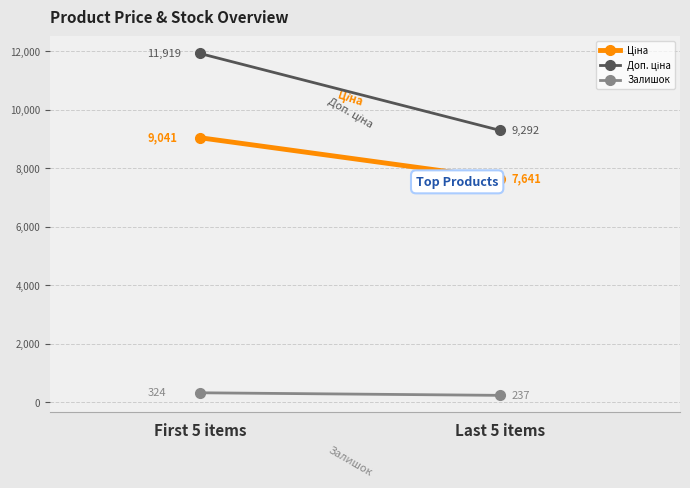

Rank the categories by Доп. ціна value from lowest to highest.

Last 5 items, First 5 items